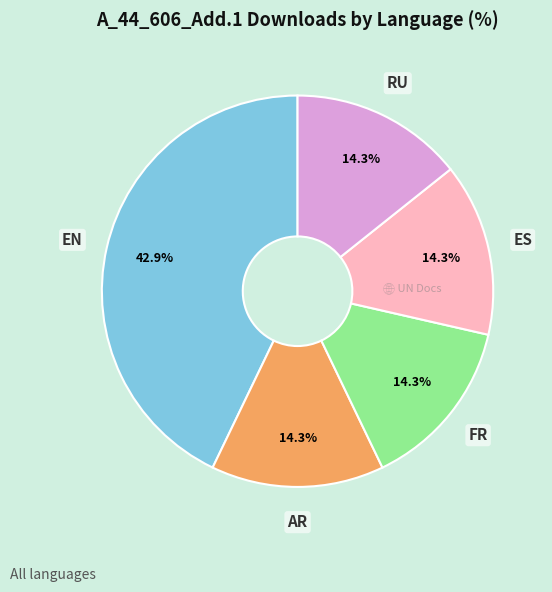

Is there a majority slice in this chart?

No